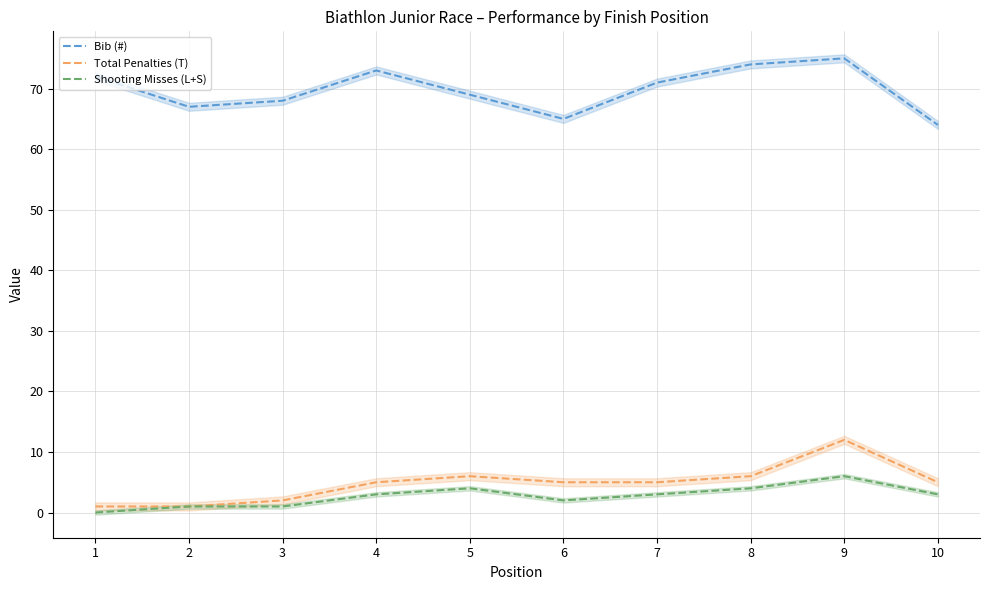

At 8, list the series in order from largest to smallest.

Bib (#), Total Penalties (T), Shooting Misses (L+S)